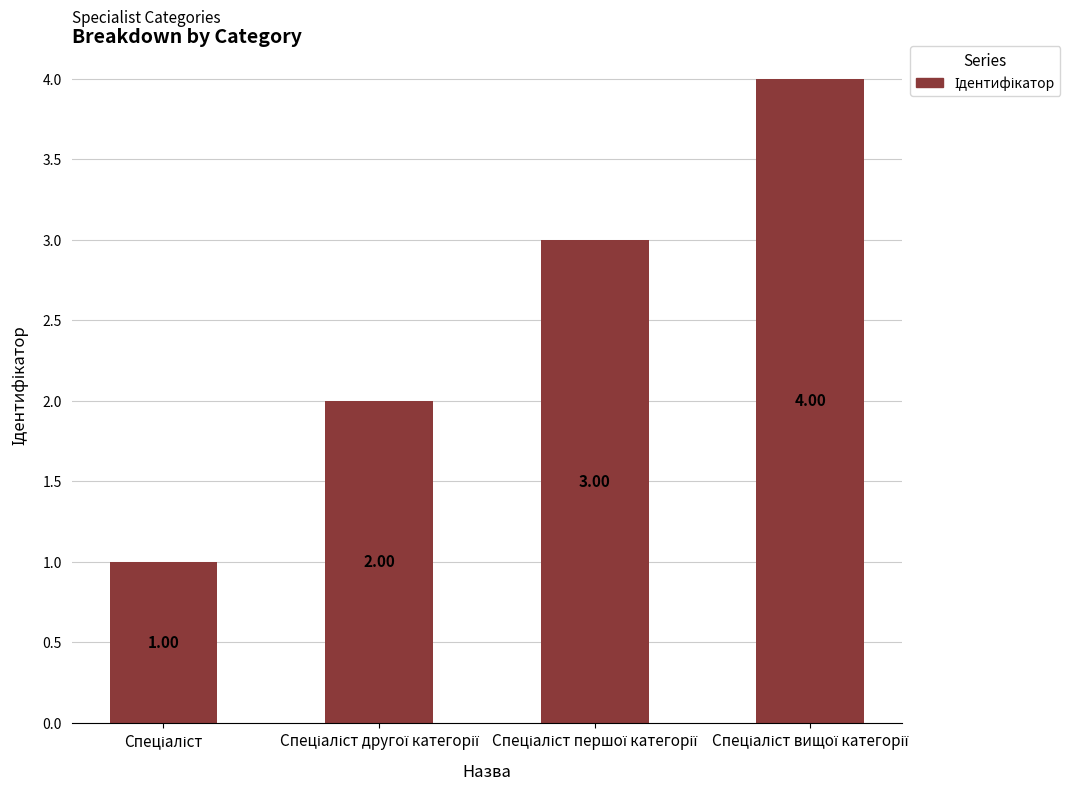

How many bars are there in total?

4